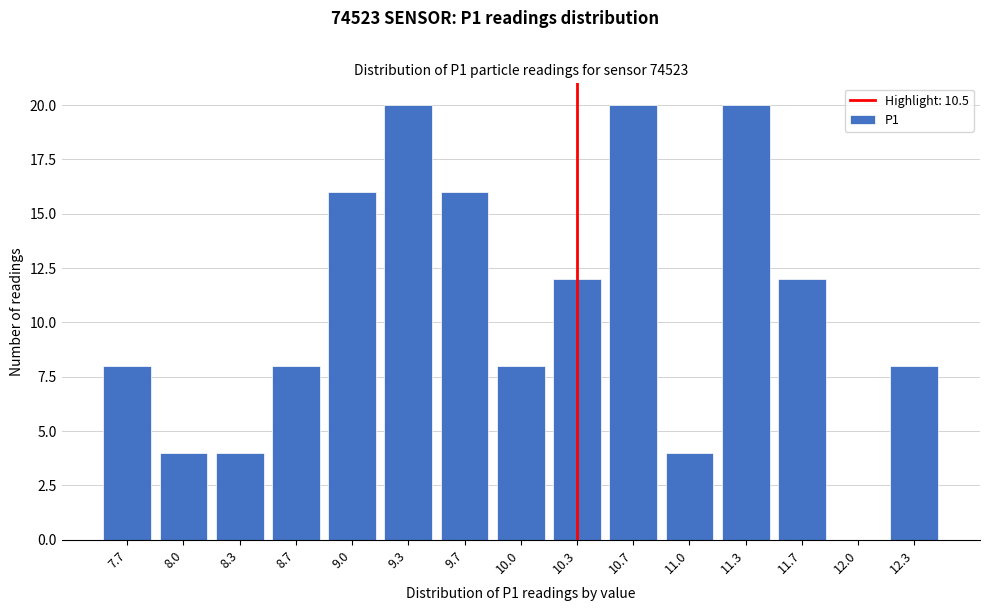

Reading left to right, transcribe all the data shown in this chart.

7.7=8	8.0=4	8.3=4	8.7=8	9.0=16	9.3=20	9.7=16	10.0=8	10.3=12	10.7=20	11.0=4	11.3=20	11.7=12	12.0=0	12.3=8